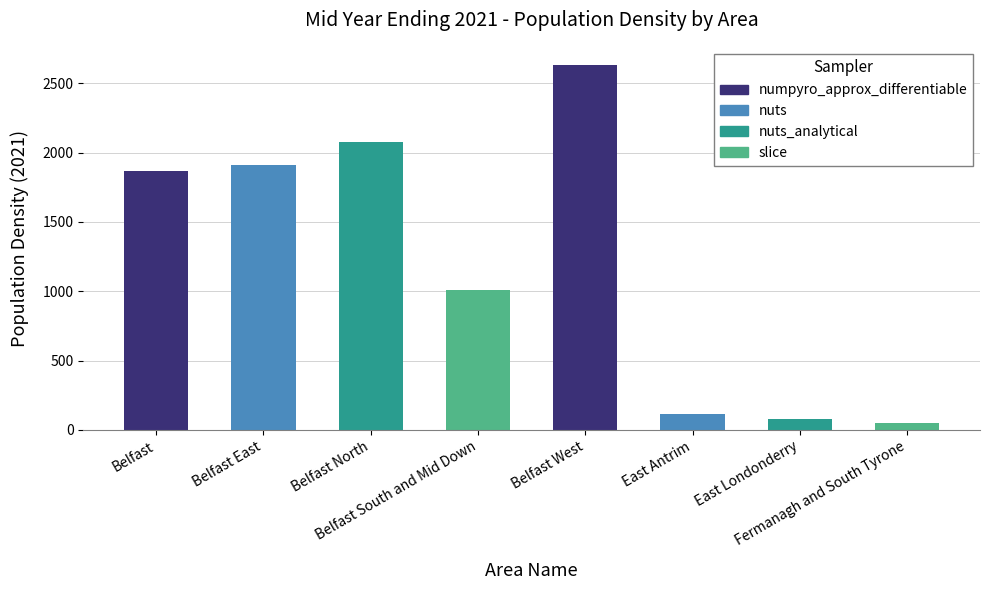

How many categories are shown in the chart?

8